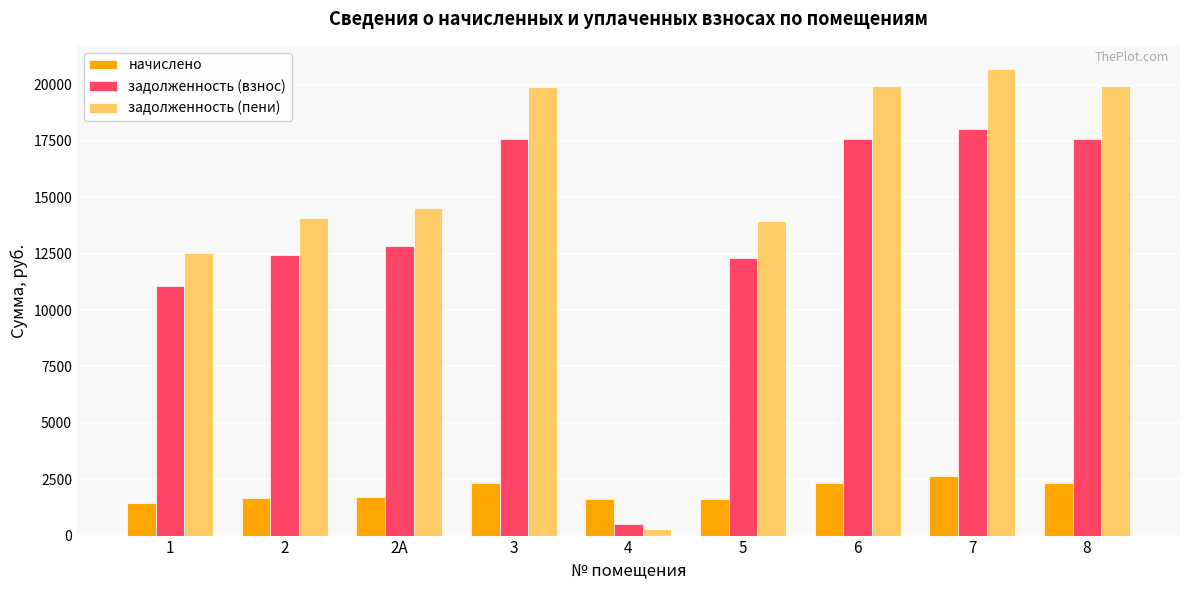

The value of задолженность (пени) at 2 is 22035.4. True or false?

False